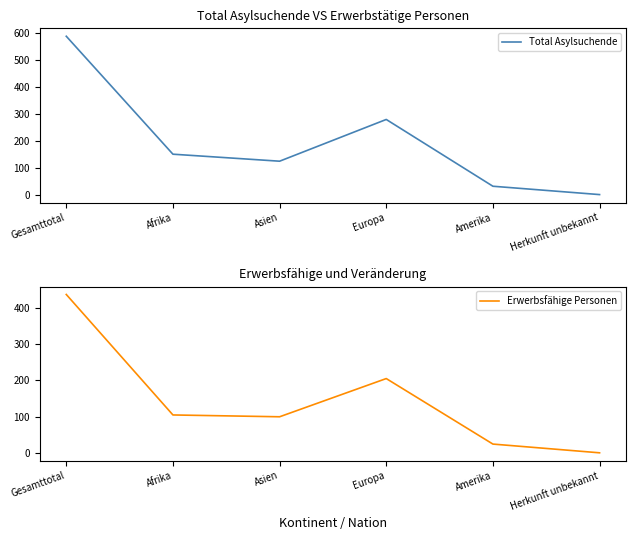

True or false: Total Asylsuchende and Erwerbsfähige Personen intersect in this chart.

False